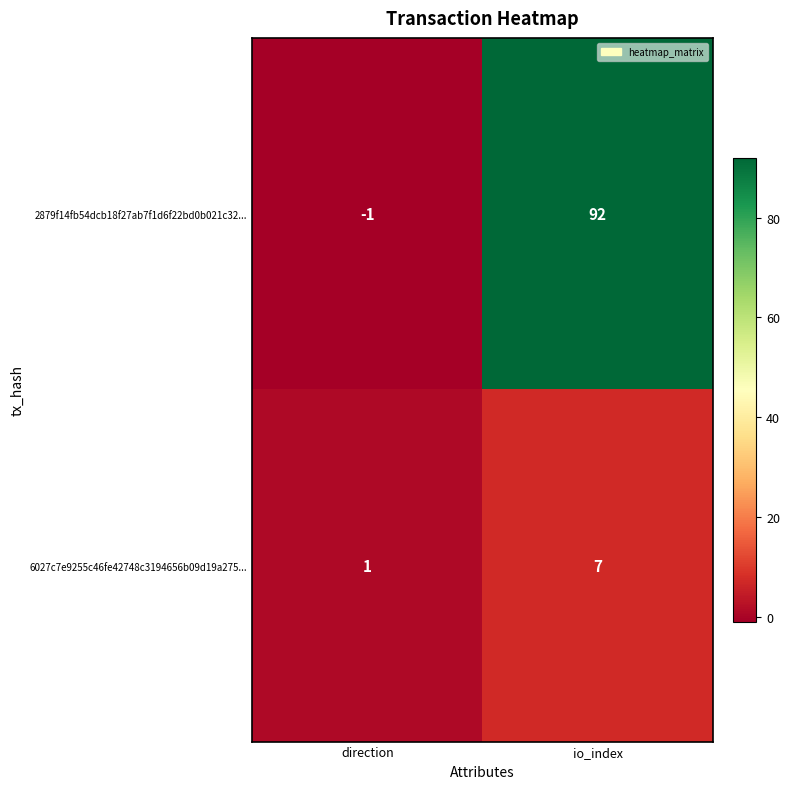

What is the difference between the 2879f14fb54dcb18f27ab7f1d6f22bd0b021c32... values at io_index and direction?

93